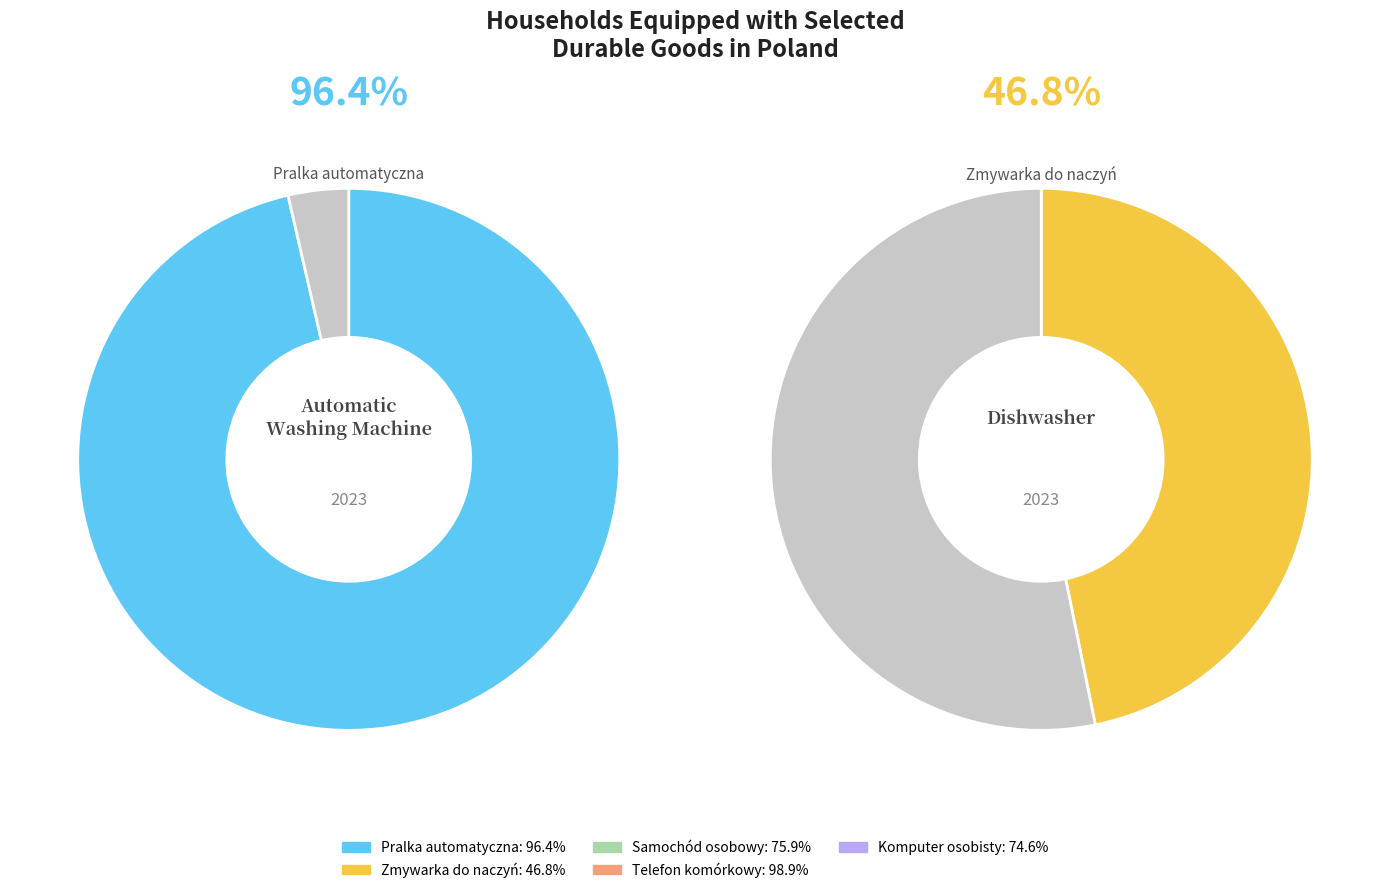

Does any single category account for the majority?

No